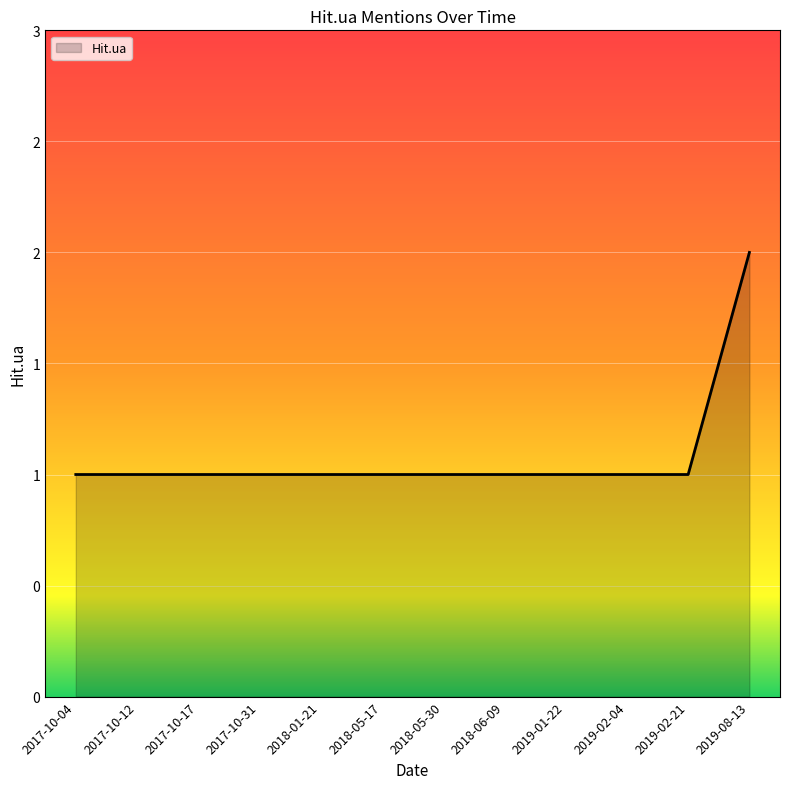

Is this an area chart (filled region under the line)?

Yes